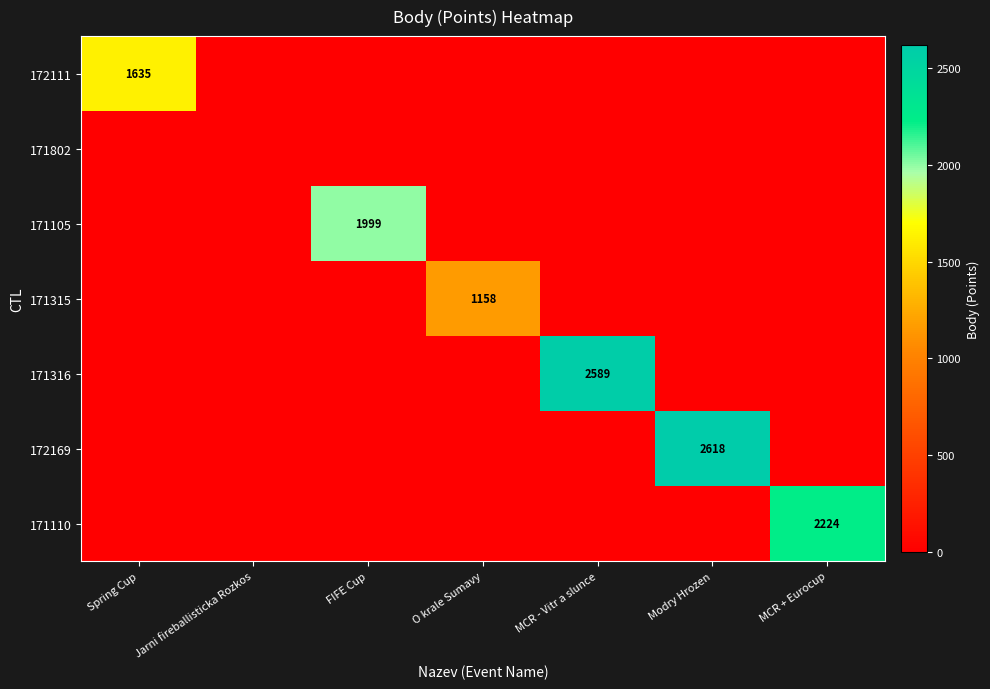

Rank the categories by 171105 value from lowest to highest.

Spring Cup, Jarni fireballisticka Rozkos, O krale Sumavy, MCR - Vitr a slunce, Modry Hrozen, MCR + Eurocup, FIFE Cup